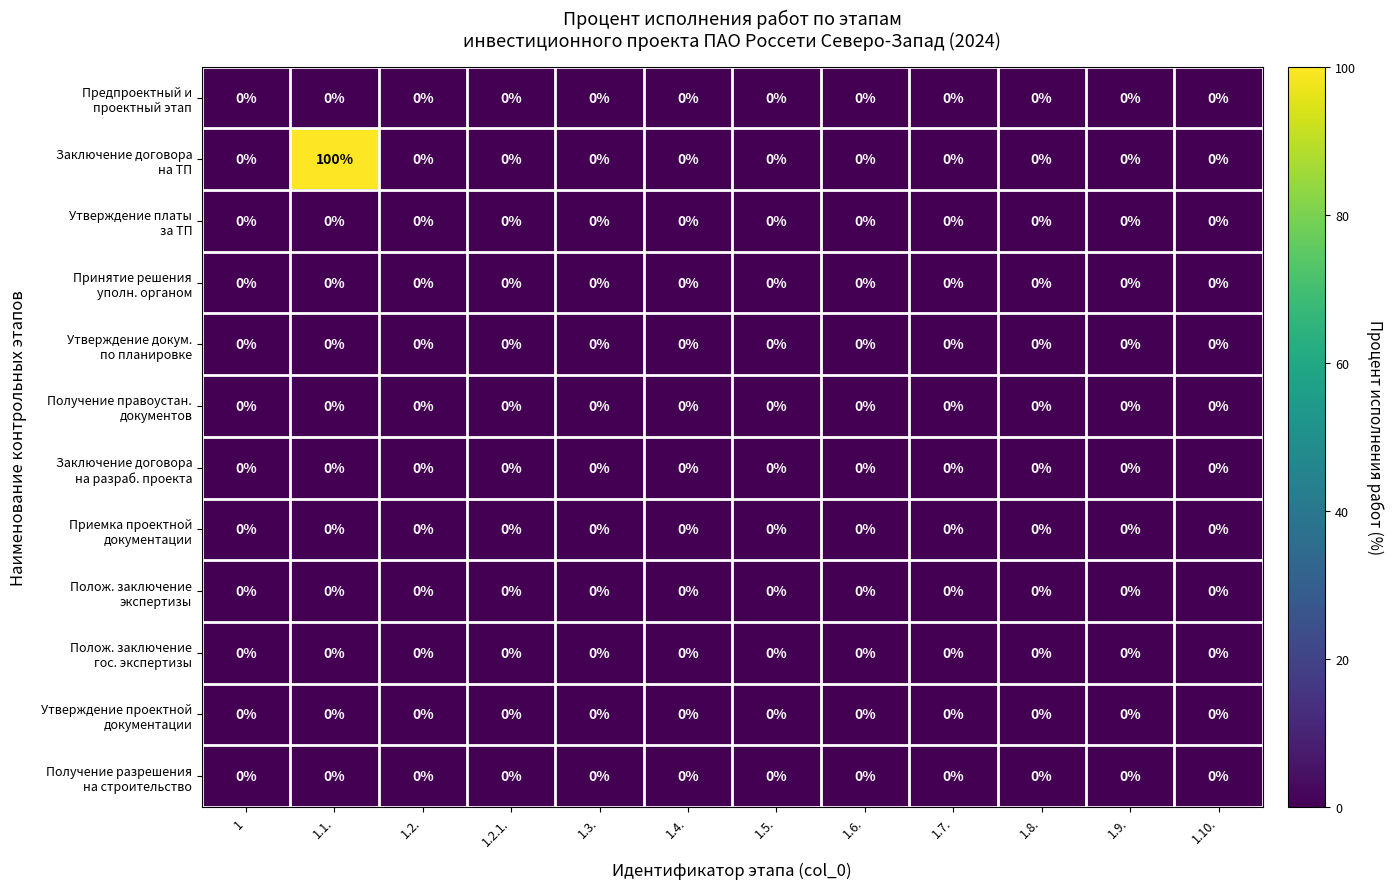

What is the difference between the highest and lowest values at 1.1.?

100